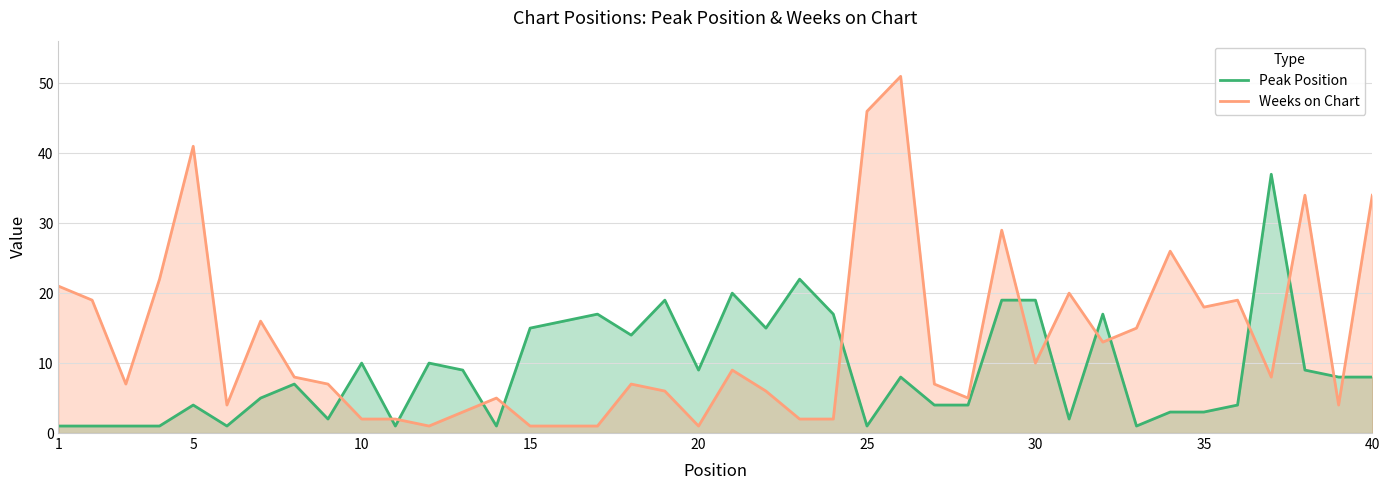

Which series changed the most between 20 and 25?

Weeks on Chart